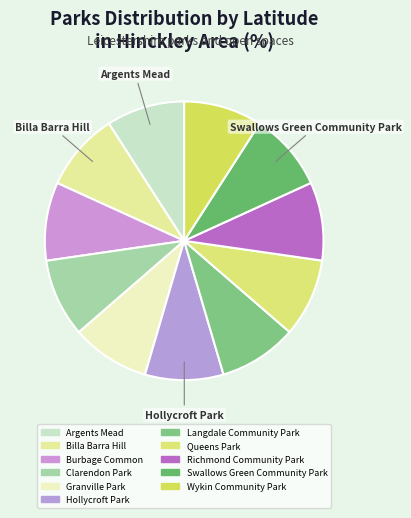

How many slices are in this pie chart?

11